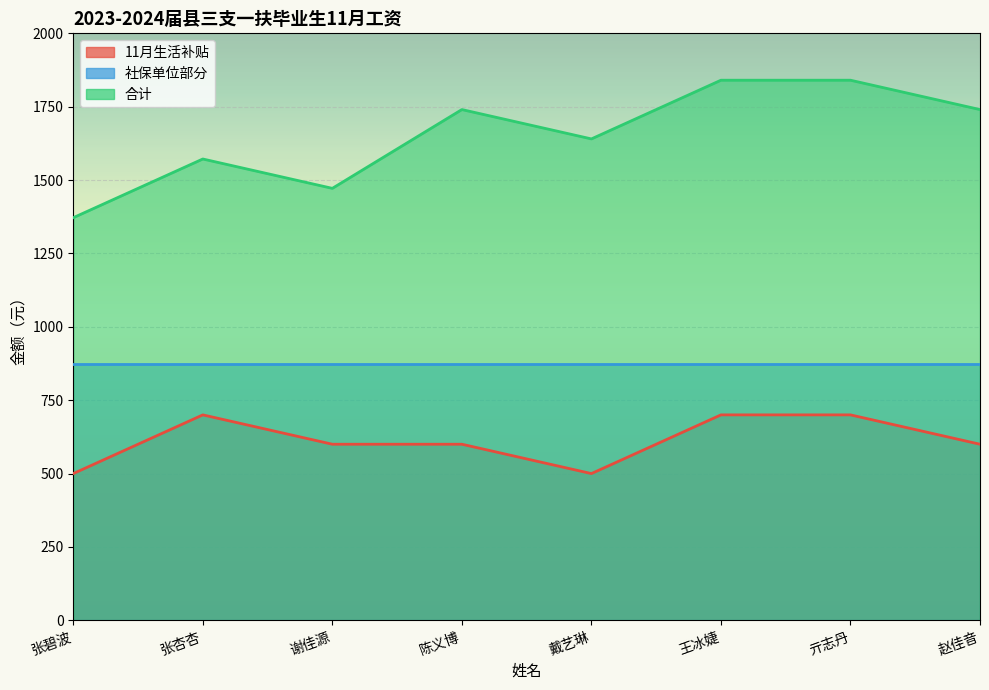

Where is the first local maximum for 合计?

张杏杏